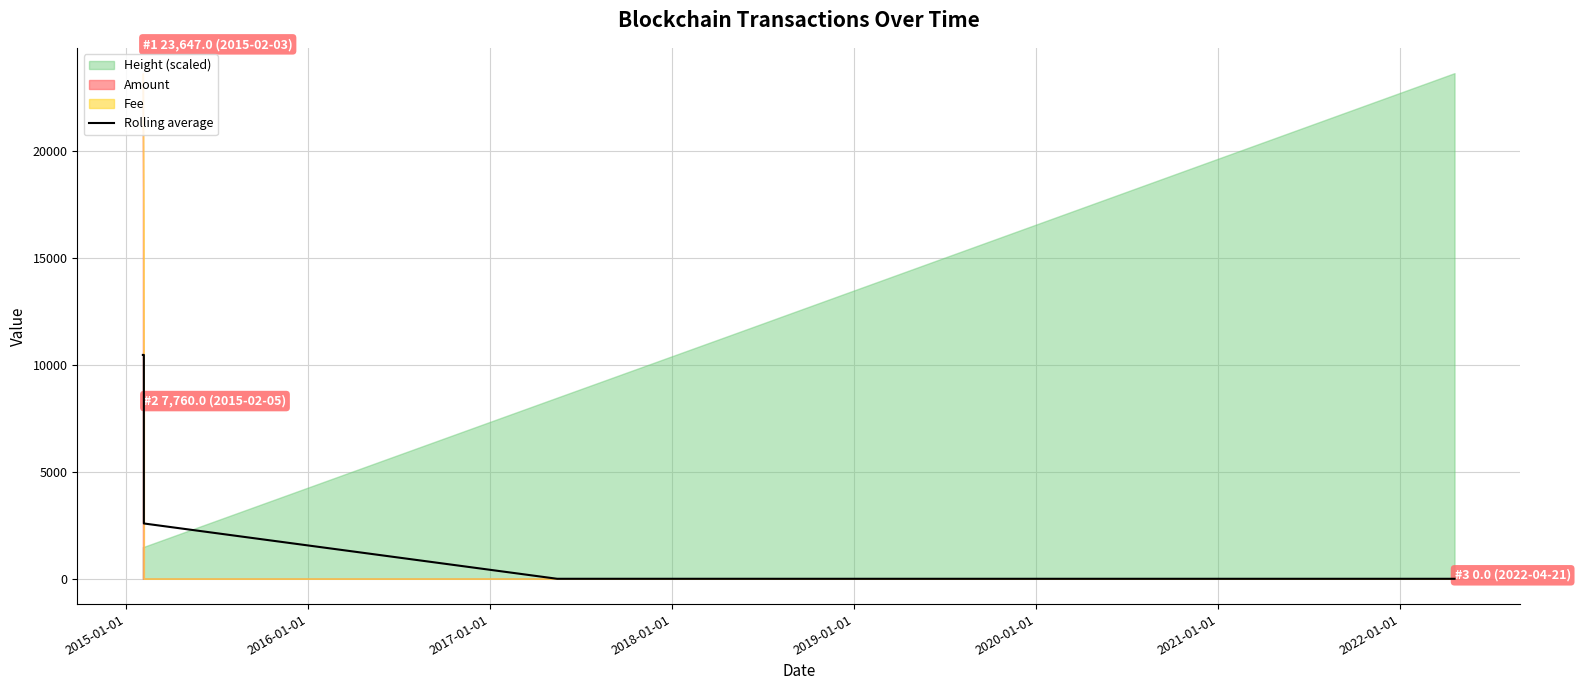

Count the number of categories in the chart.

9